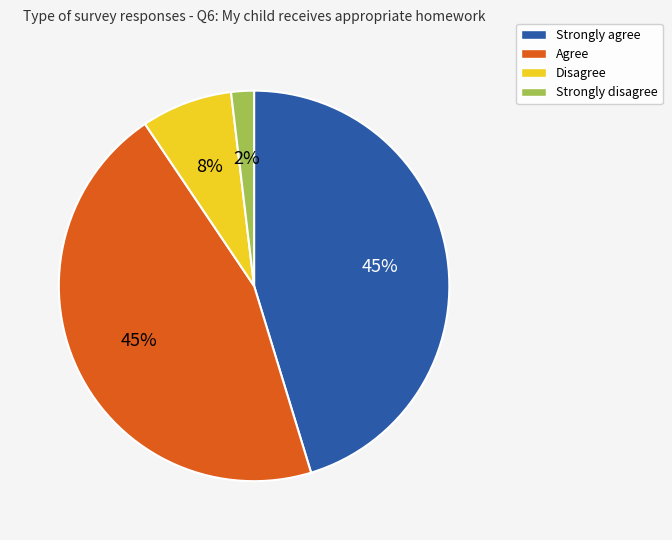

How many segments does this pie chart have?

4